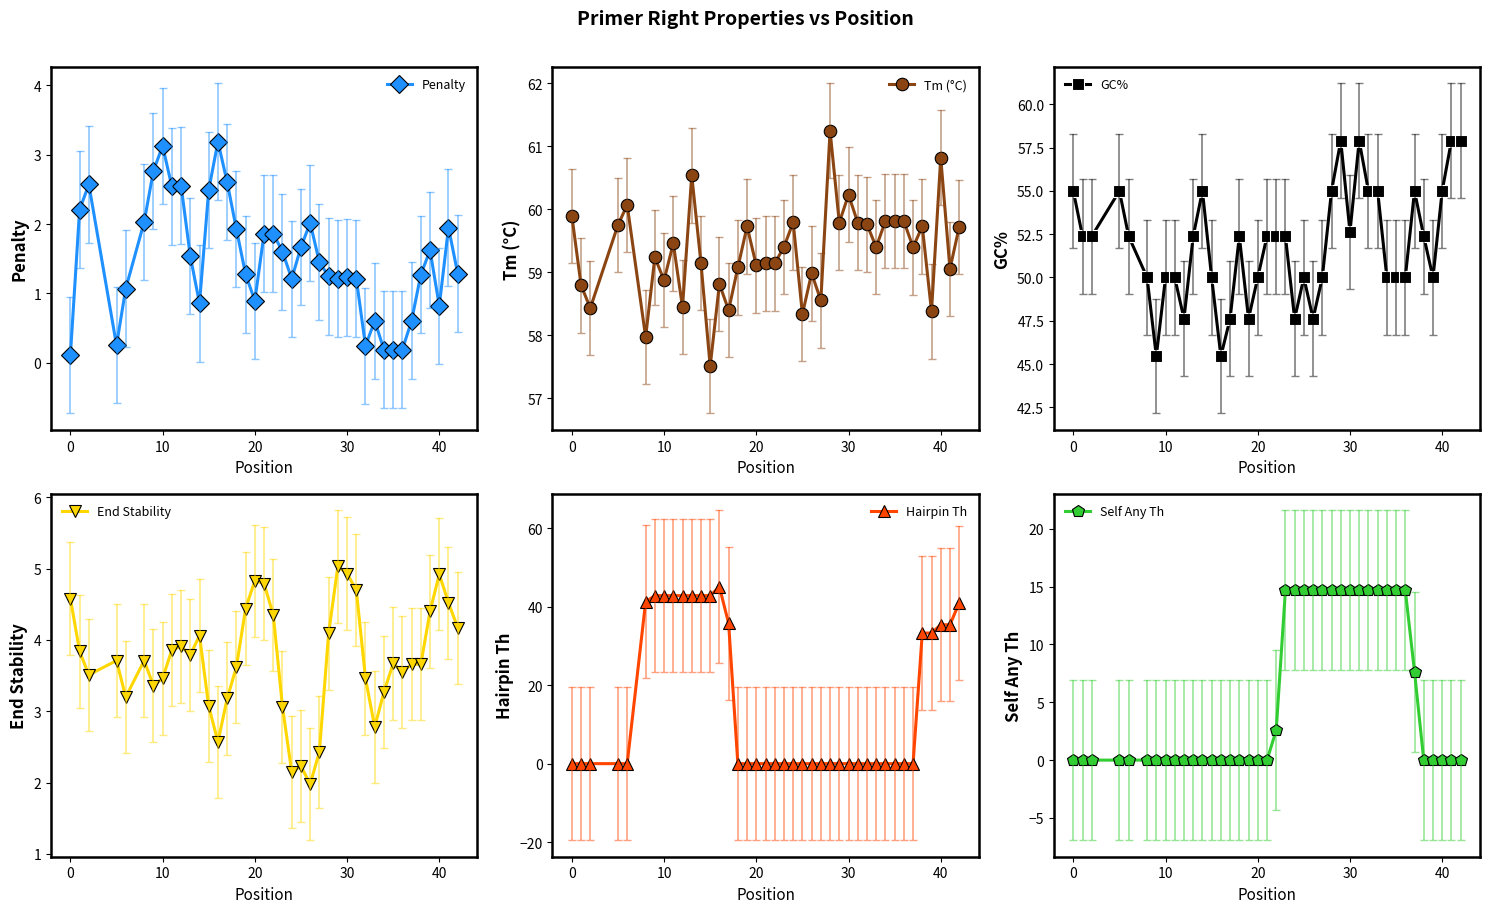

At how many categories does at least one series exceed 40?

40